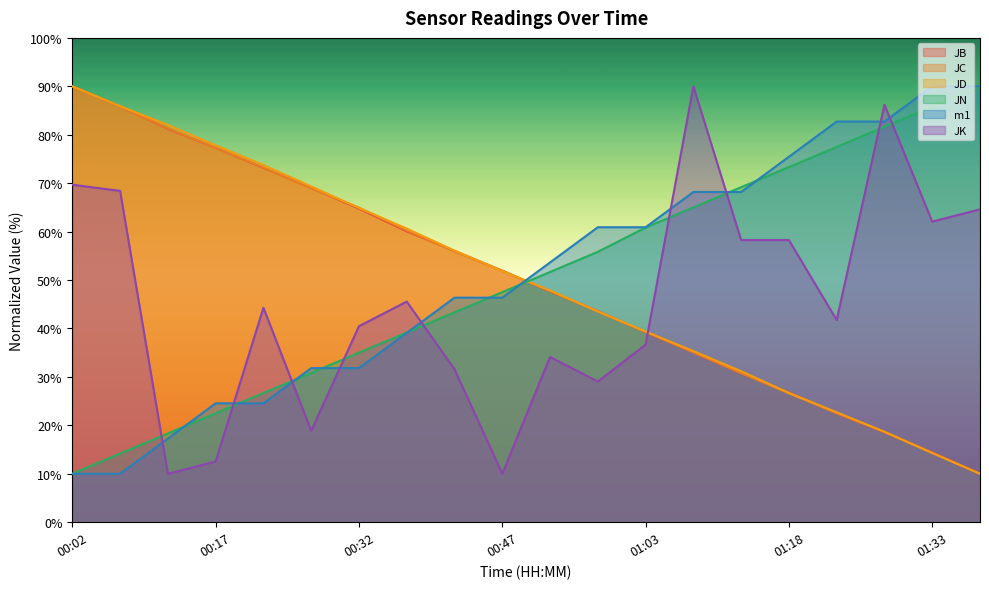

At 01:33, list the series in order from largest to smallest.

m1, JN, JK, JB, JC, JD